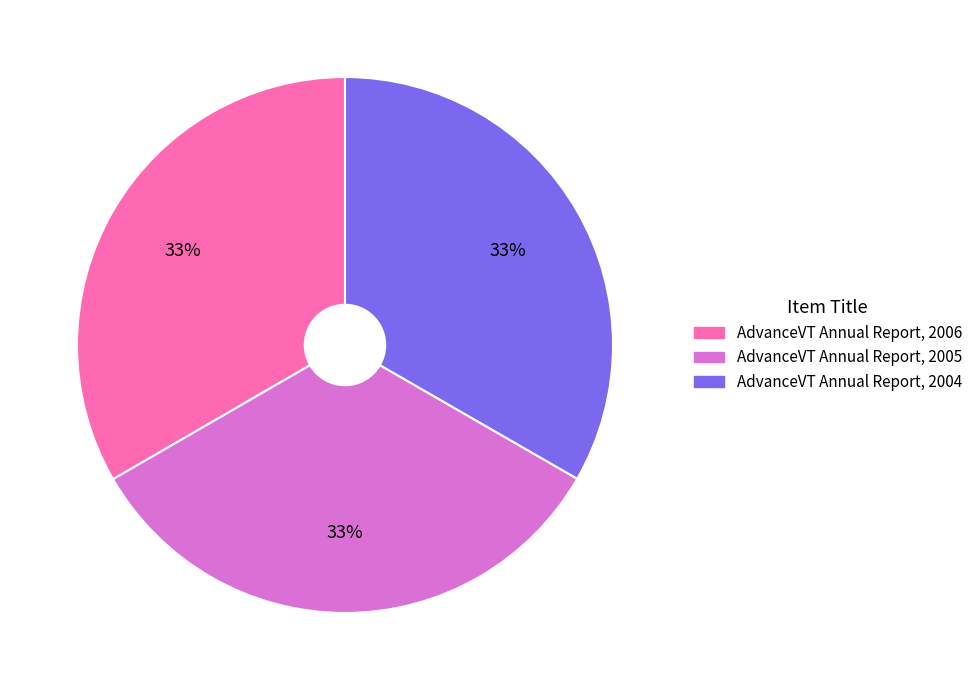

To the nearest percent, what is the average slice percentage?

33%